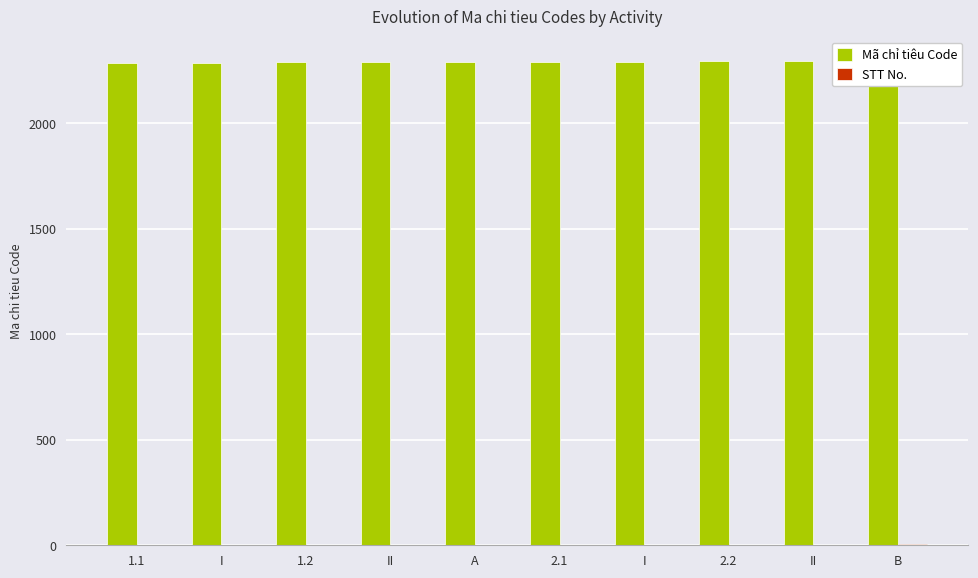

Which series has the largest total across all categories?

Mã chỉ tiêu Code